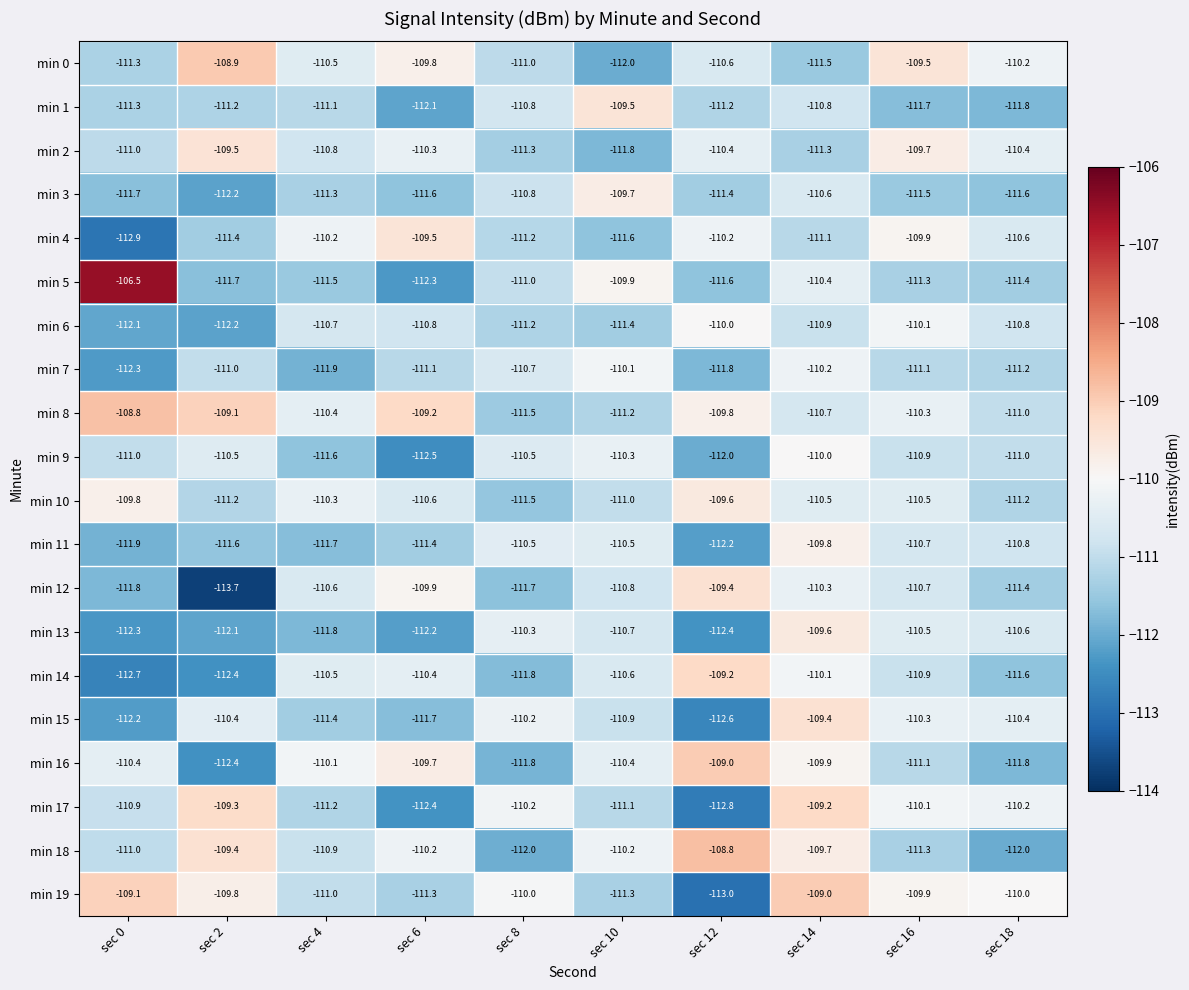

Is the value of min 0 at sec 2 greater than the value of min 13 at sec 4?

Yes